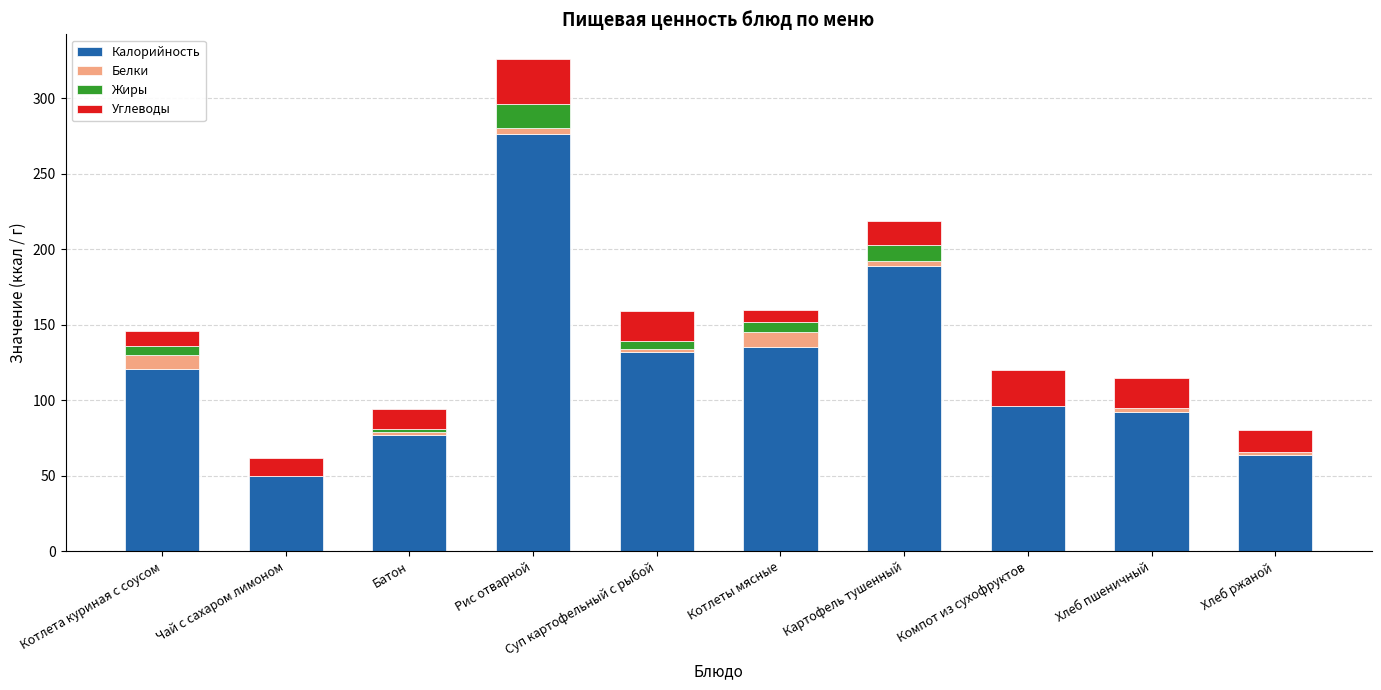

Is it true that Калорийность equals 121 at Котлета куриная с соусом?

True